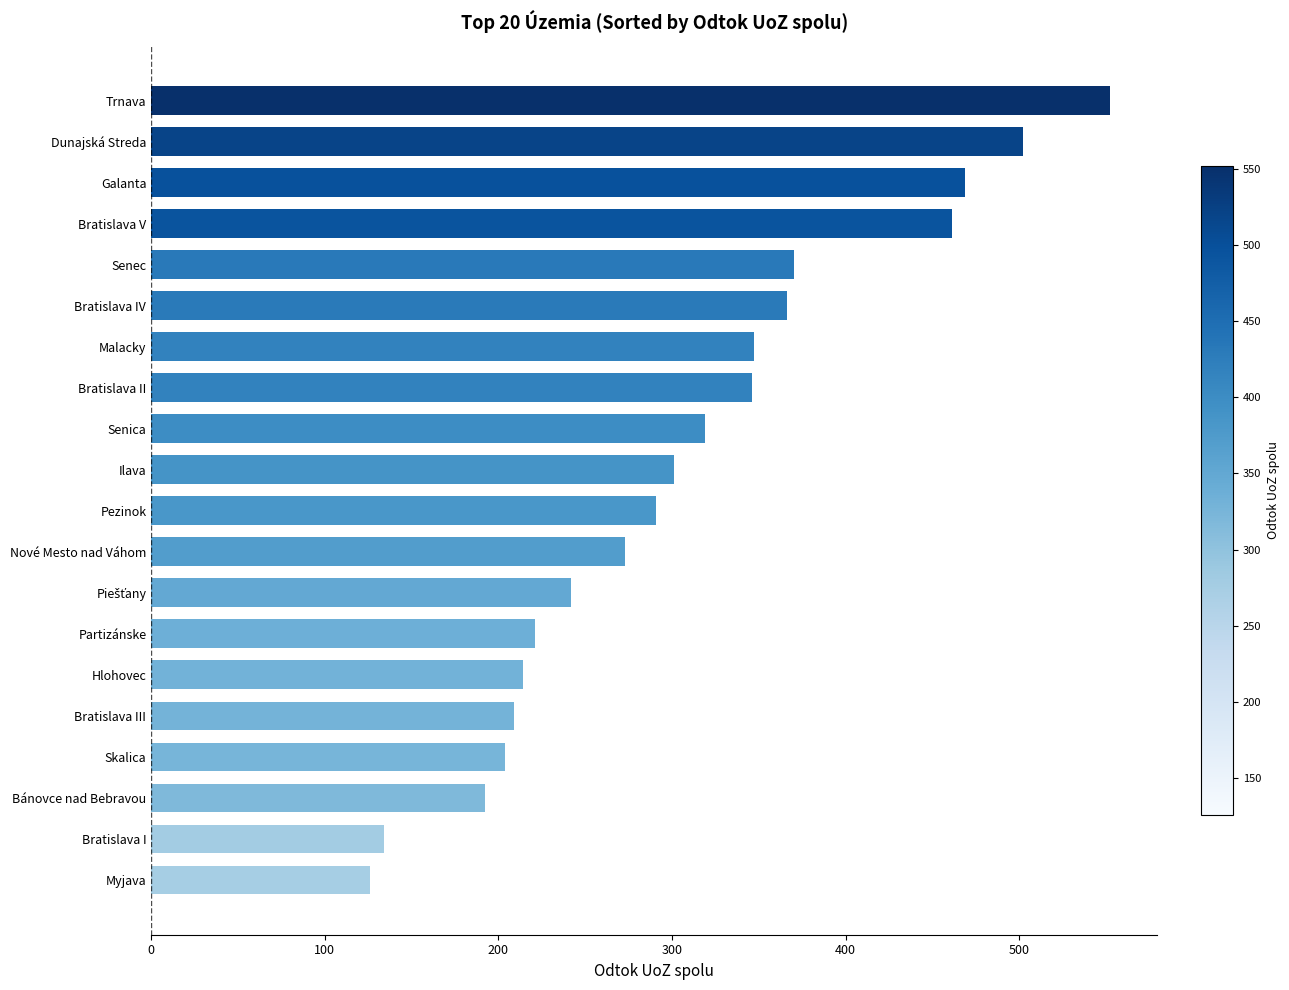

How many categories are shown in the chart?

20